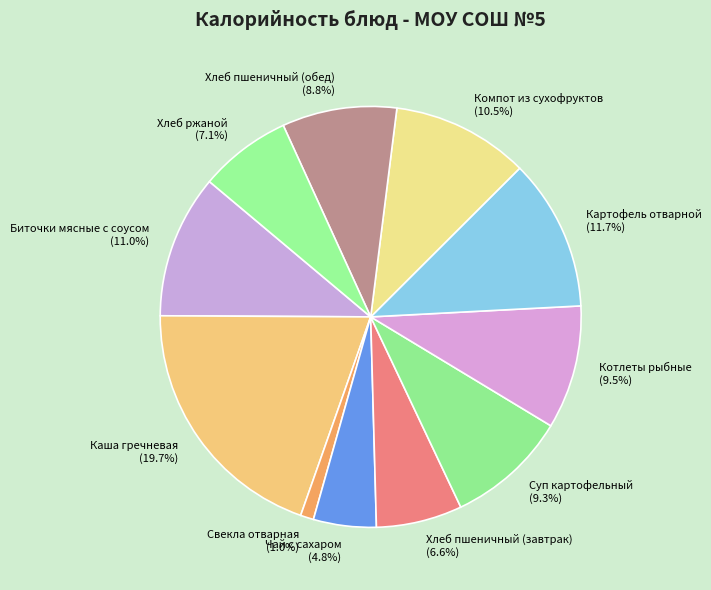

Which has a higher value, Каша гречневая or Хлеб ржаной?

Каша гречневая